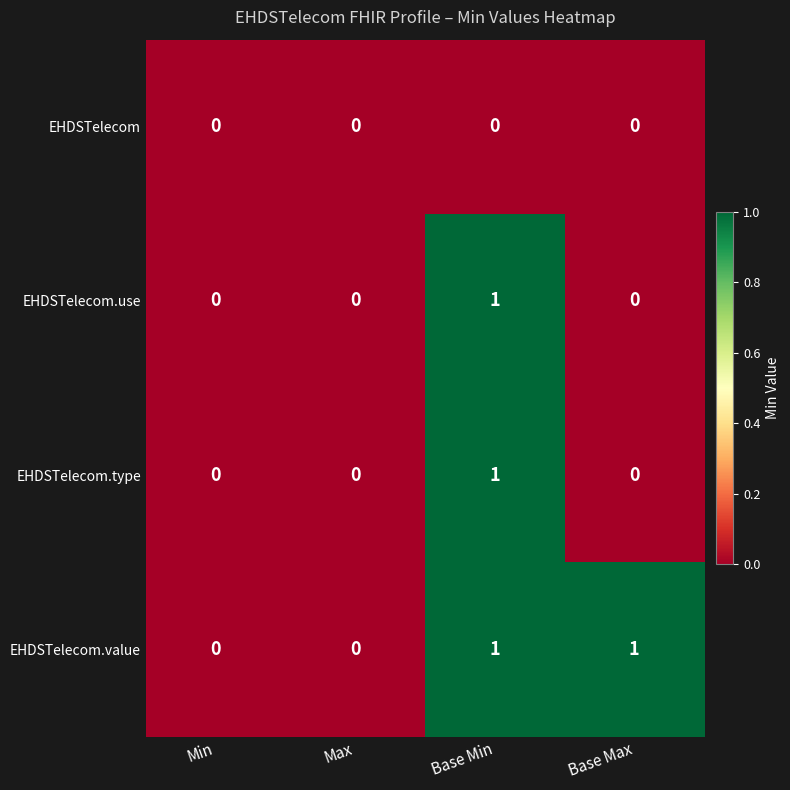

Reading left to right, list all the values displayed in this chart.

EHDSTelecom: 0	0	0	0
EHDSTelecom.use: 0	0	1	0
EHDSTelecom.type: 0	0	1	0
EHDSTelecom.value: 0	0	1	1